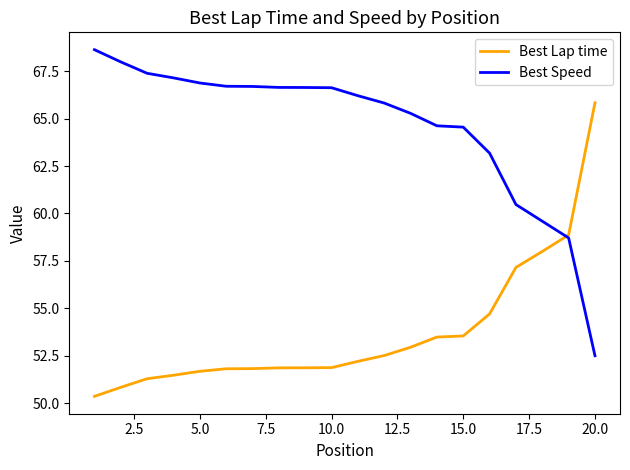

List the series in order of their overall mean, lowest first.

Best Lap time, Best Speed